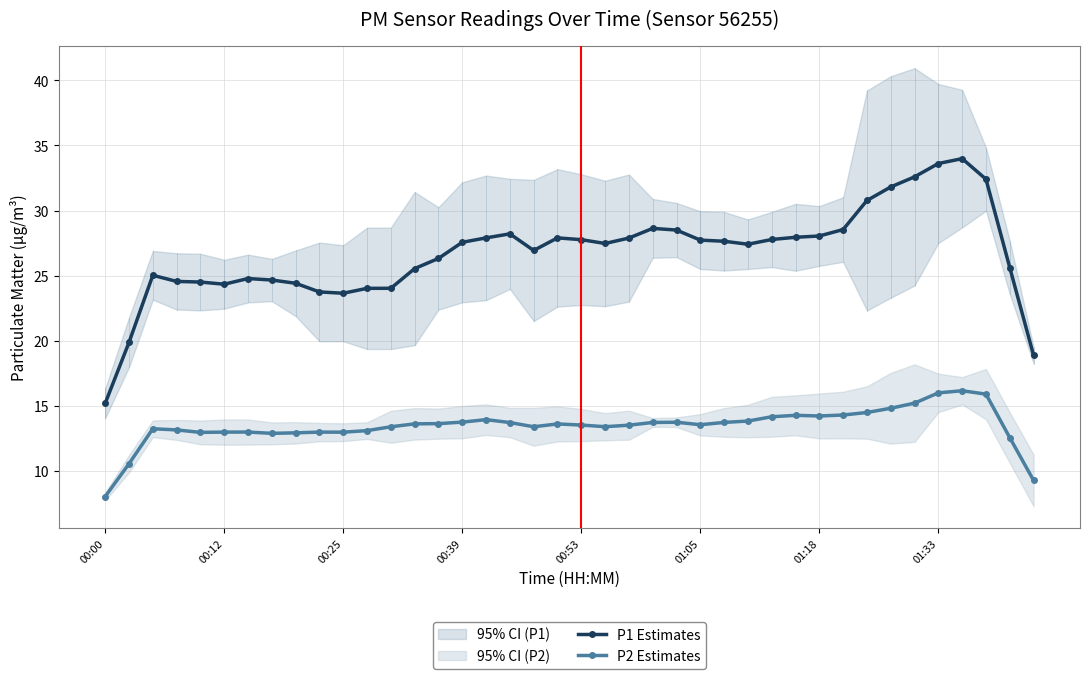

Which series has the largest range (max minus min)?

P1 Estimates